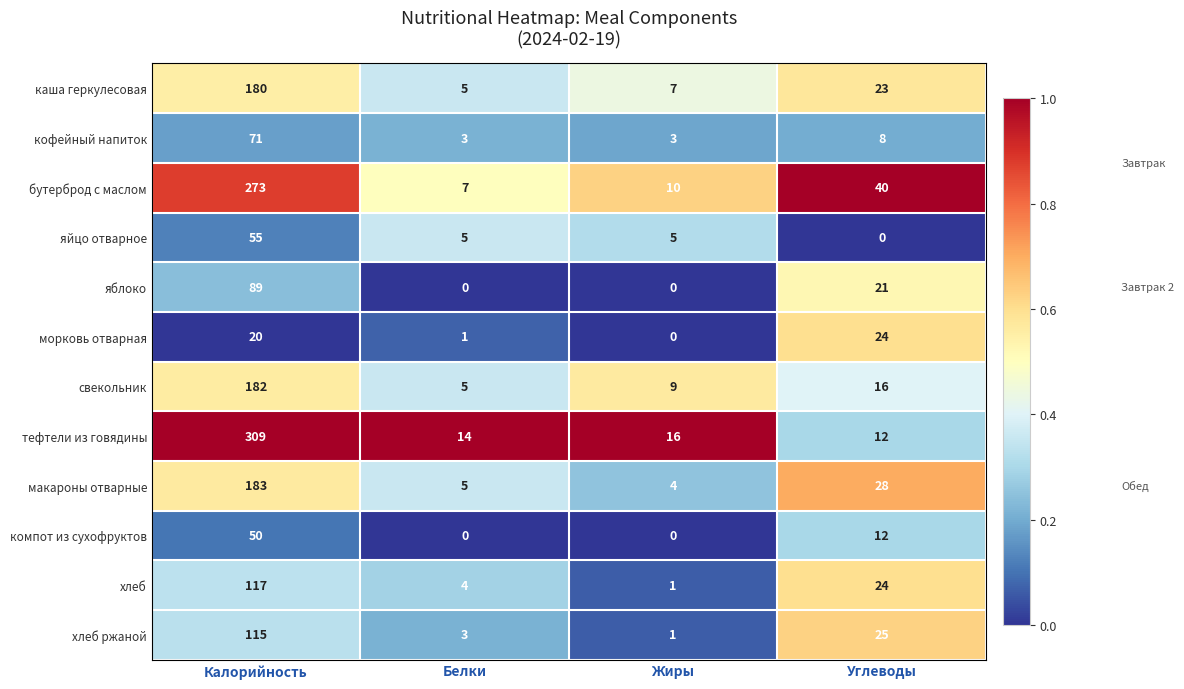

How many data points does each series have?

4